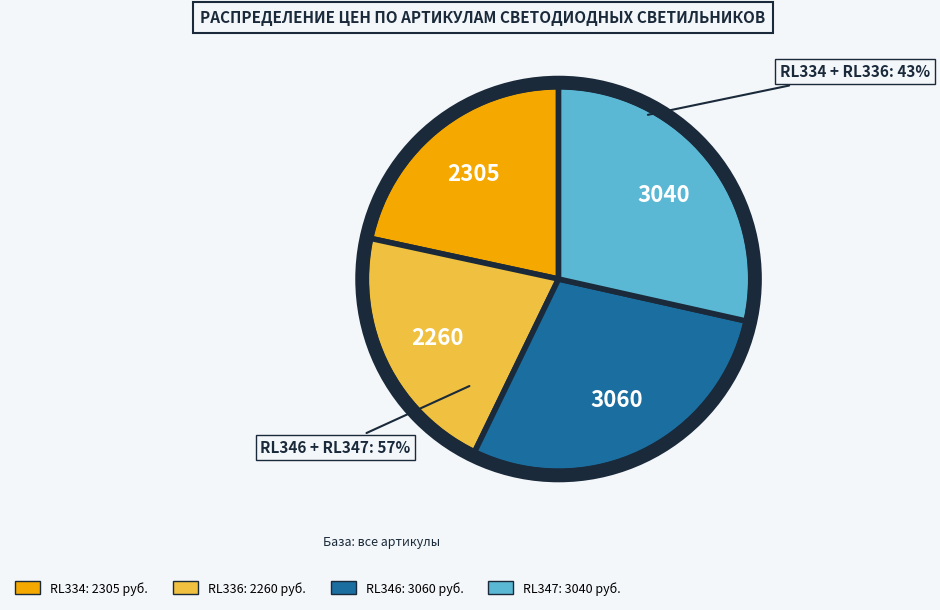

Rank the categories by value from highest to lowest.

RL346, RL347, RL334, RL336